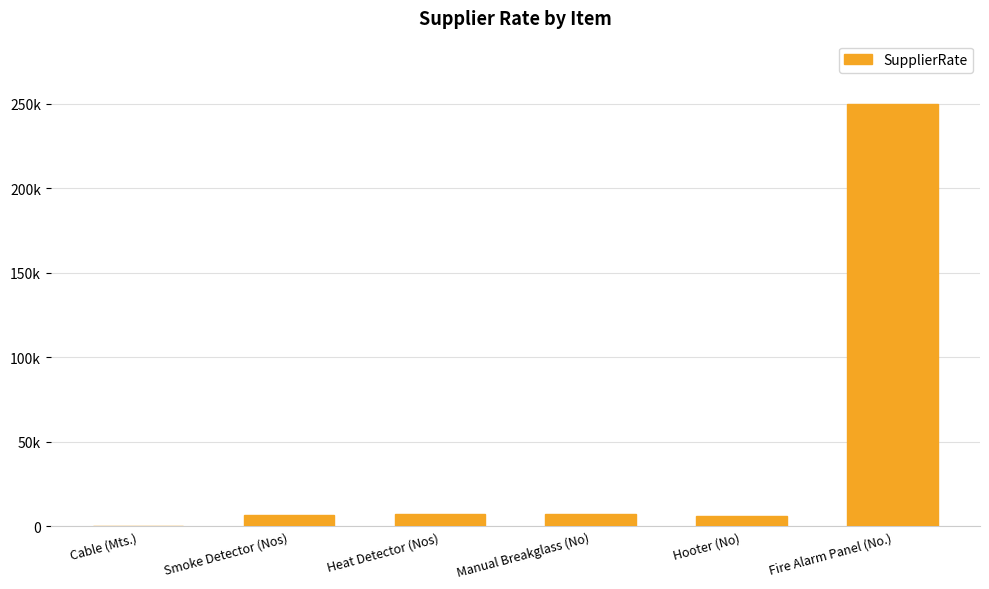

Reading left to right, what are all the values shown in this chart?

120	6500	7000	7000	6000	250000